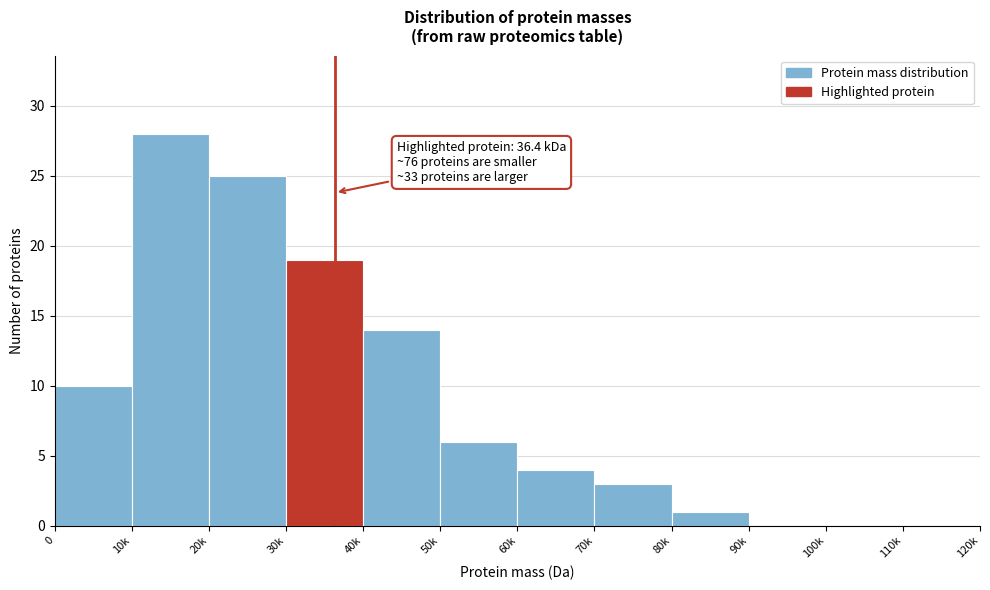

Reading left to right, extract all data points from this chart.

0=10	10k=28	20k=25	30k=19	40k=14	50k=6	60k=4	70k=3	80k=1	90k=0	100k=0	110k=0